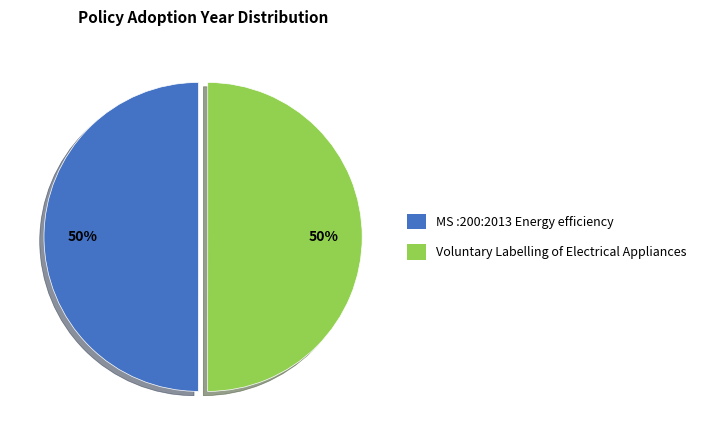

True or false: Voluntary Labelling of Electrical Appliances accounts for 50% of the total.

True